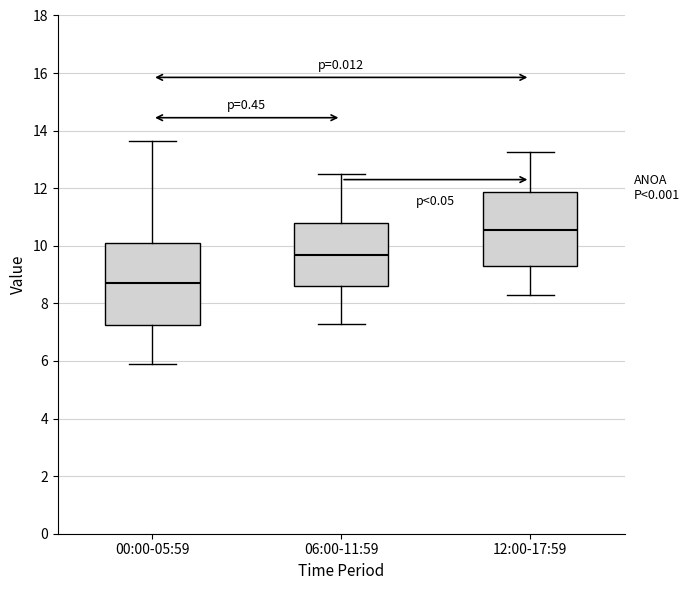

Which box has the highest median line?

12:00-17:59